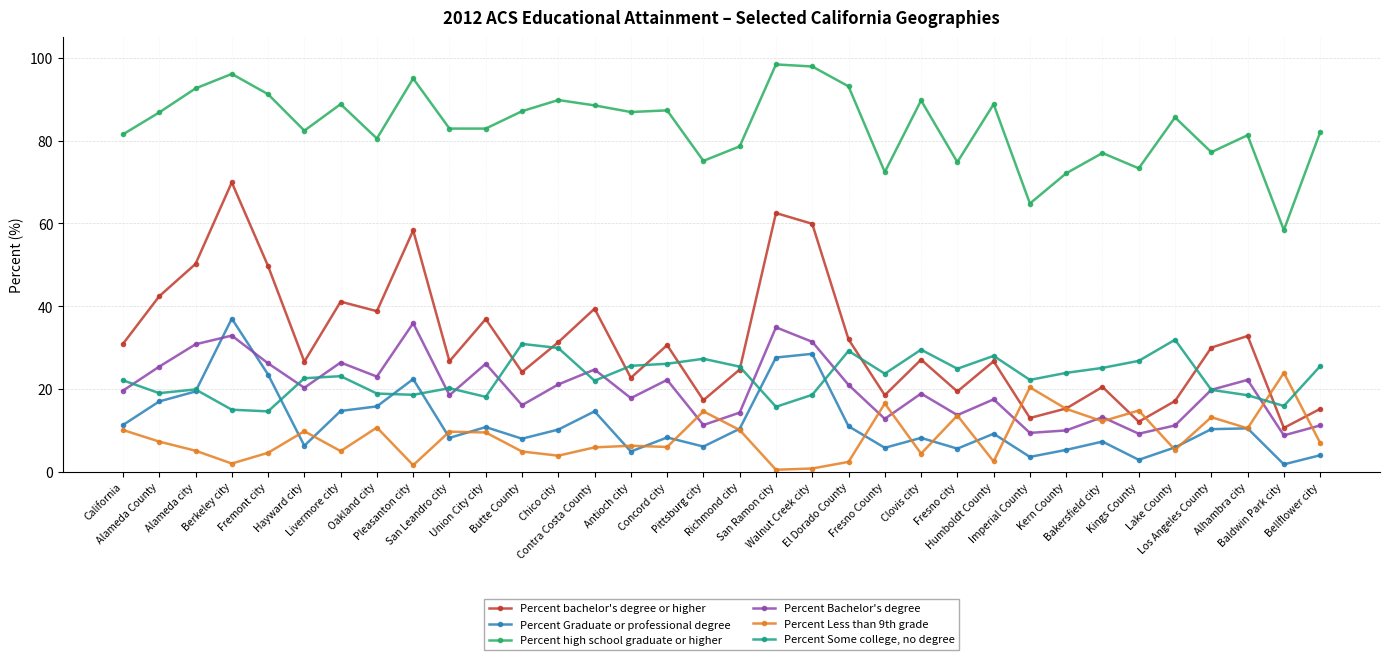

What is the label of the 30th point from the right?

Fremont city